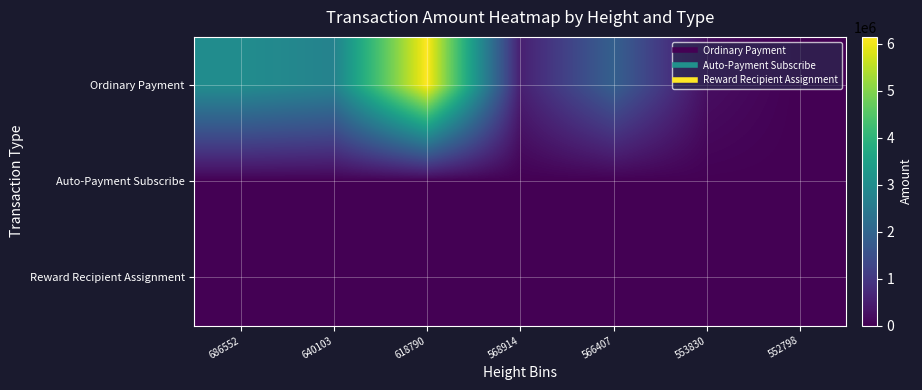

What is the maximum value shown in the chart?

6146261.0